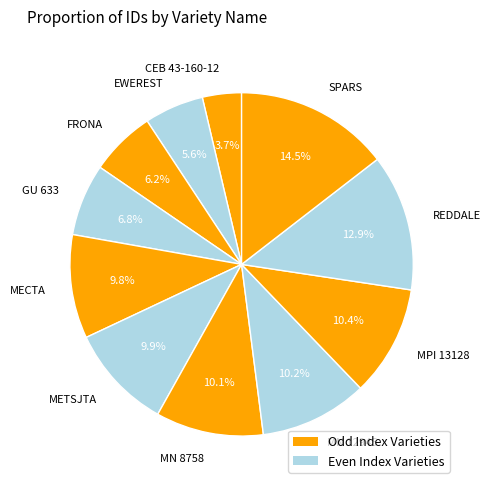

Between REDDALE and FRONA, which is larger?

REDDALE